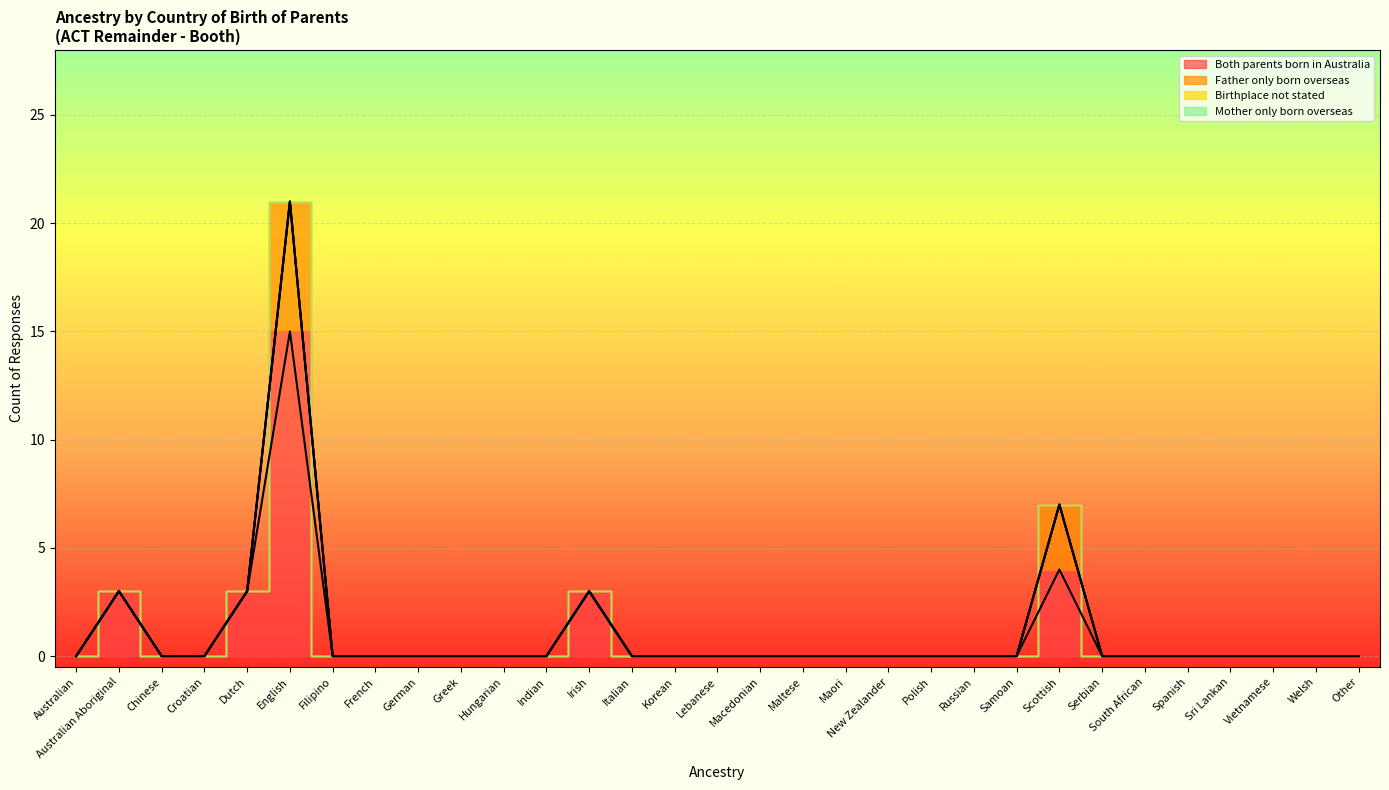

True or false: Father only born overseas and Mother only born overseas cross at least once.

False